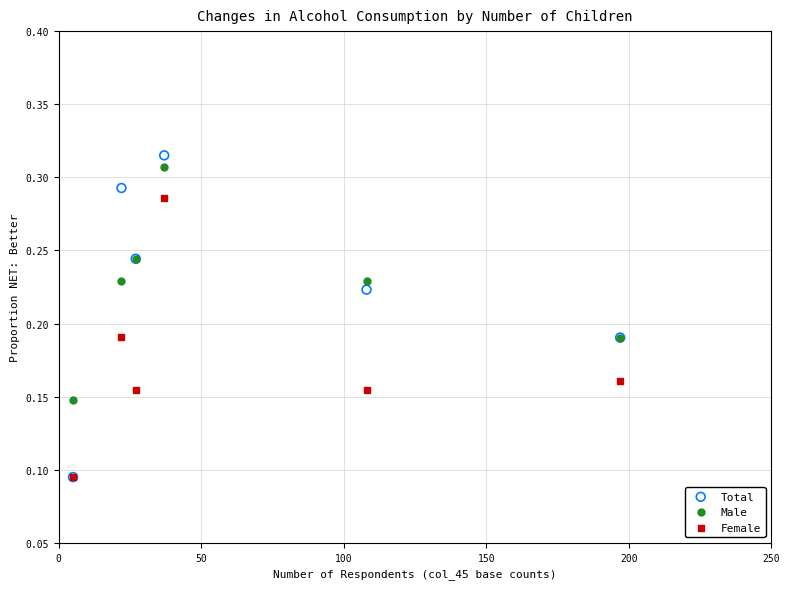

What are all the series names shown in the legend?

Total, Male, Female